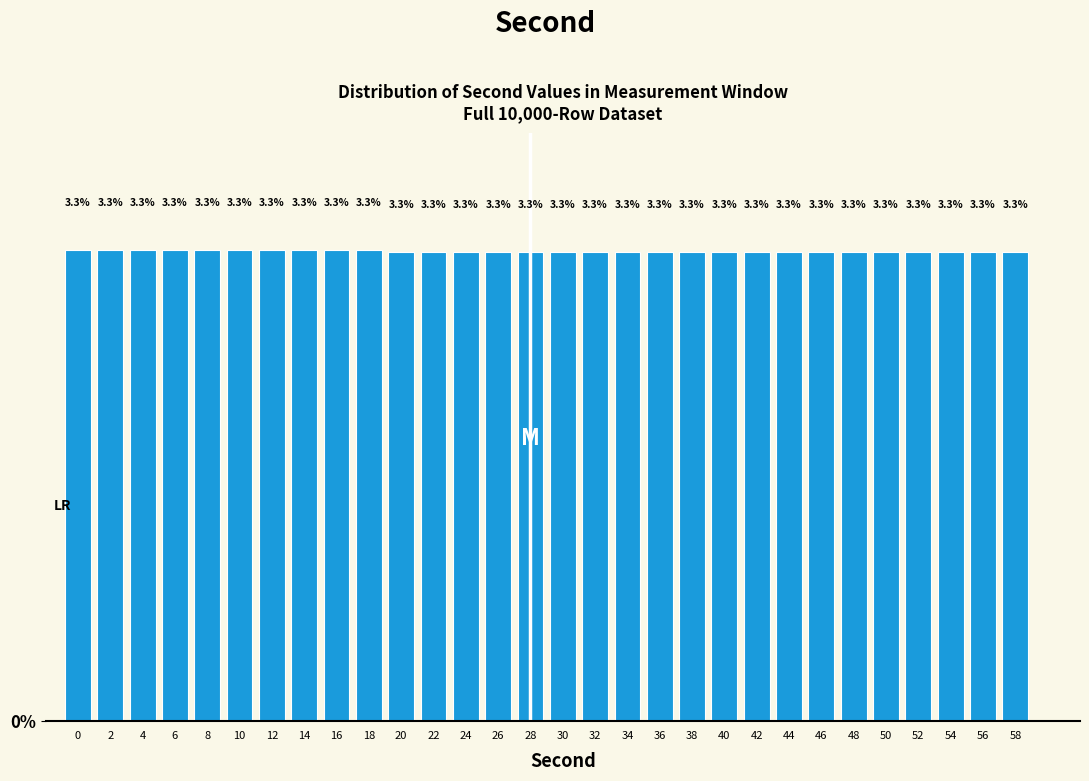

Reading left to right, what are all the values shown in this chart?

3.3	3.3	3.3	3.3	3.3	3.3	3.3	3.3	3.3	3.3	3.3	3.3	3.3	3.3	3.3	3.3	3.3	3.3	3.3	3.3	3.3	3.3	3.3	3.3	3.3	3.3	3.3	3.3	3.3	3.3